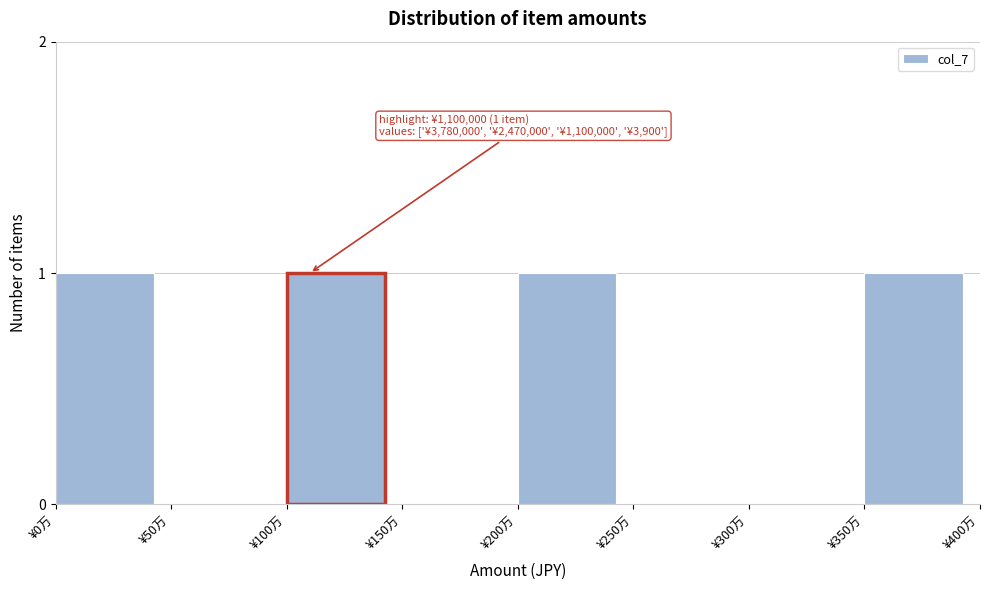

Reading right to left, what are all the values shown in this chart?

¥350万=1	¥300万=0	¥250万=0	¥200万=1	¥150万=0	¥100万=1	¥50万=0	¥0万=1